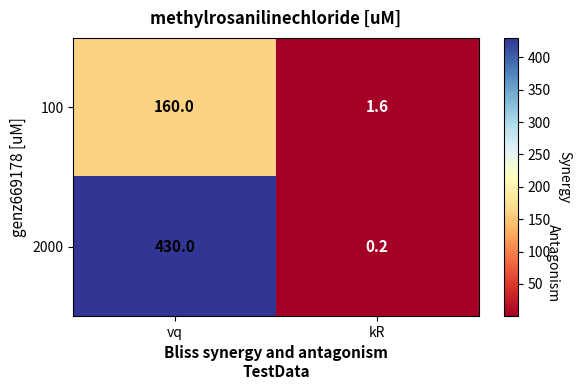

At kR, list the series in order from largest to smallest.

100, 2000